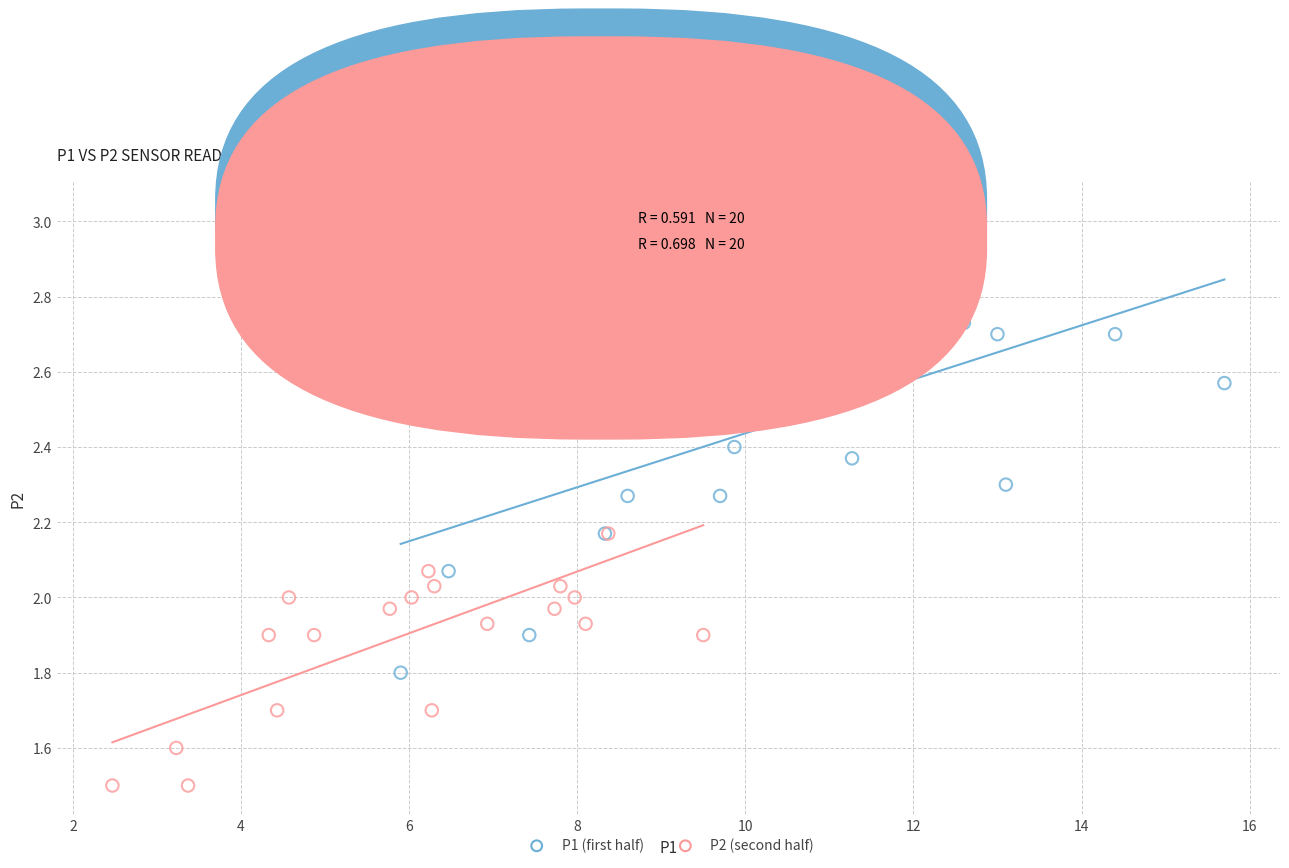

What are all the series names shown in the legend?

P1 (first half), P2 (second half)